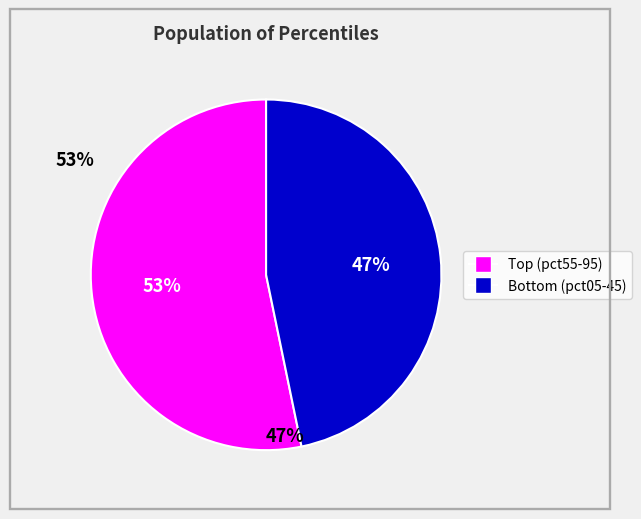

How many segments does this pie chart have?

2